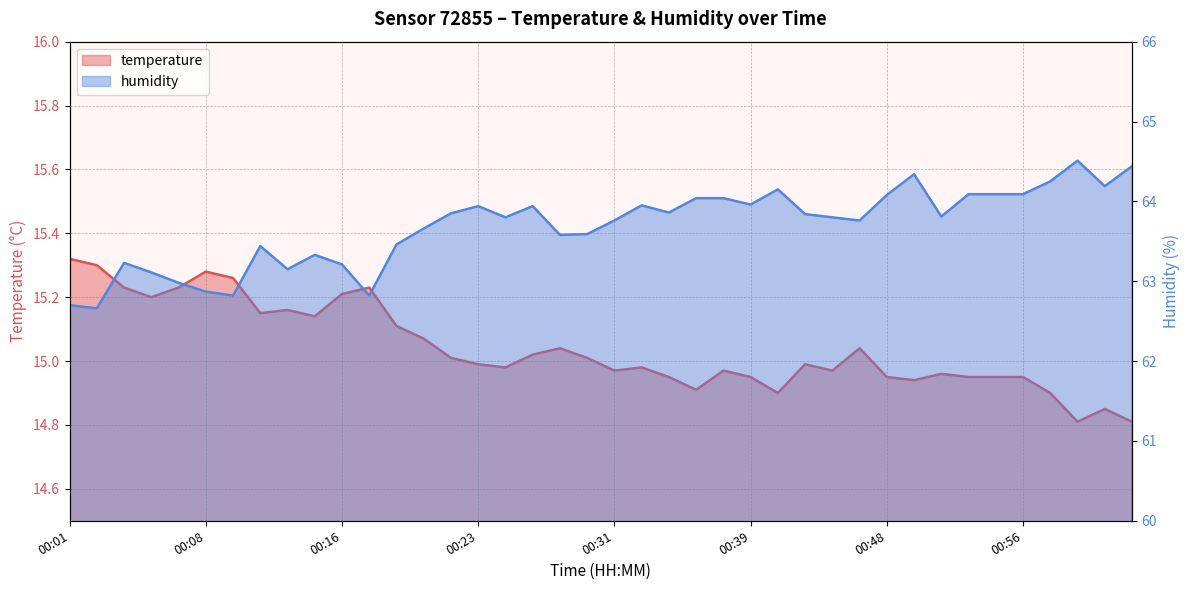

Rank the series at 00:14 from lowest to highest value.

temperature, humidity